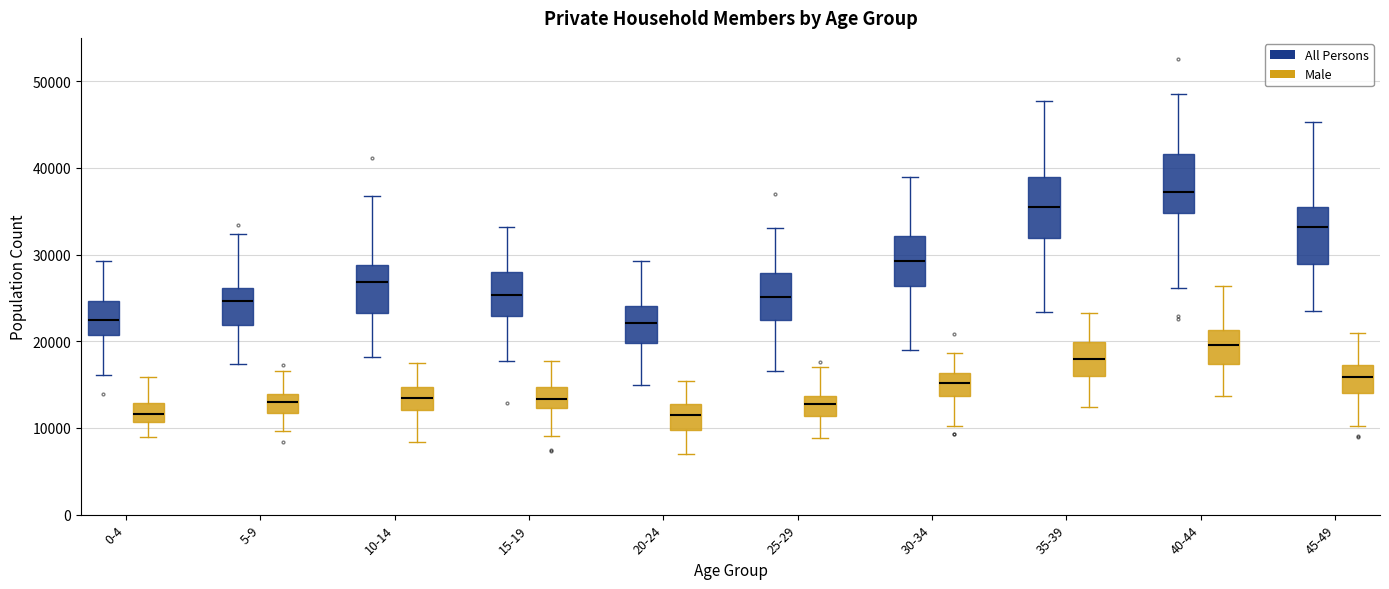

Reading left to right, read every box against the y-axis: the position of its median line, the range the box covers, and the ends of its whiskers. The values are not printed on the chart, so give them approximately, as read against the axis.

0-4 (All Persons): median 23000, box 21000 to 25000, whiskers 16000 to 29000
0-4 (Male): median 12000, box 11000 to 13000, whiskers 9000 to 16000
5-9 (All Persons): median 25000, box 22000 to 26000, whiskers 17000 to 32000
5-9 (Male): median 13000, box 12000 to 14000, whiskers 10000 to 17000
10-14 (All Persons): median 27000, box 23000 to 29000, whiskers 18000 to 37000
10-14 (Male): median 13000, box 12000 to 15000, whiskers 8000 to 18000
15-19 (All Persons): median 25000, box 23000 to 28000, whiskers 18000 to 33000
15-19 (Male): median 13000, box 12000 to 15000, whiskers 9000 to 18000
20-24 (All Persons): median 22000, box 20000 to 24000, whiskers 15000 to 29000
20-24 (Male): median 11000, box 10000 to 13000, whiskers 7000 to 15000
25-29 (All Persons): median 25000, box 22000 to 28000, whiskers 17000 to 33000
25-29 (Male): median 13000, box 11000 to 14000, whiskers 9000 to 17000
30-34 (All Persons): median 29000, box 26000 to 32000, whiskers 19000 to 39000
30-34 (Male): median 15000, box 14000 to 16000, whiskers 10000 to 19000
35-39 (All Persons): median 36000, box 32000 to 39000, whiskers 23000 to 48000
35-39 (Male): median 18000, box 16000 to 20000, whiskers 12000 to 23000
40-44 (All Persons): median 37000, box 35000 to 42000, whiskers 26000 to 48000
40-44 (Male): median 20000, box 17000 to 21000, whiskers 14000 to 26000
45-49 (All Persons): median 33000, box 29000 to 35000, whiskers 24000 to 45000
45-49 (Male): median 16000, box 14000 to 17000, whiskers 10000 to 21000